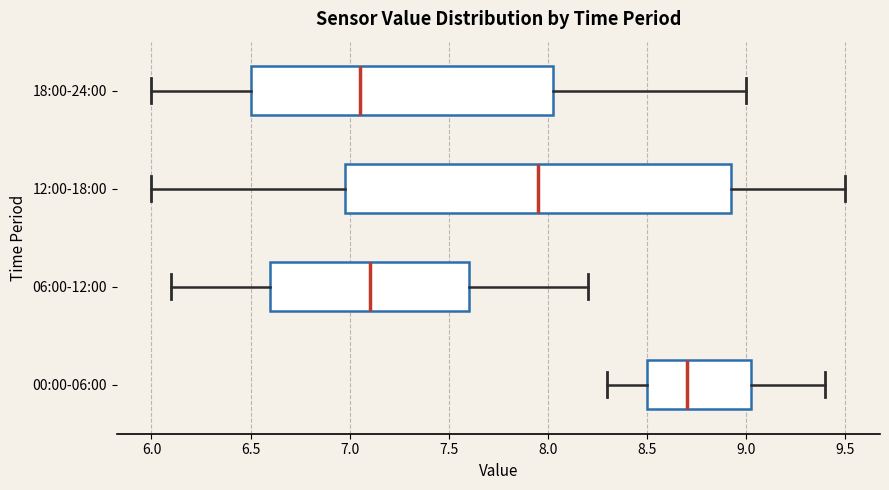

Which box is the widest, from its left edge to its right edge?

12:00-18:00